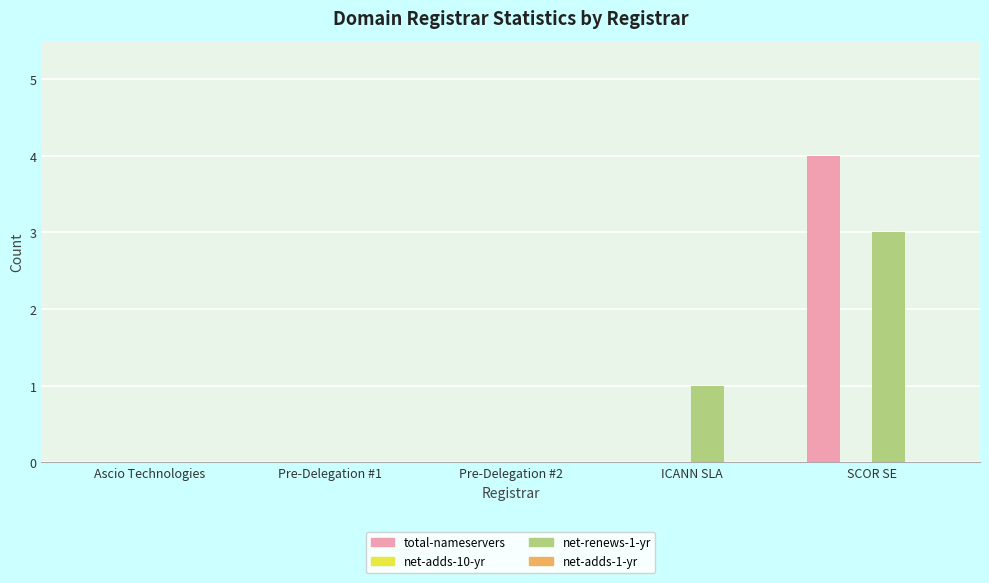

Are the bars grouped side by side (vs. stacked)?

Yes